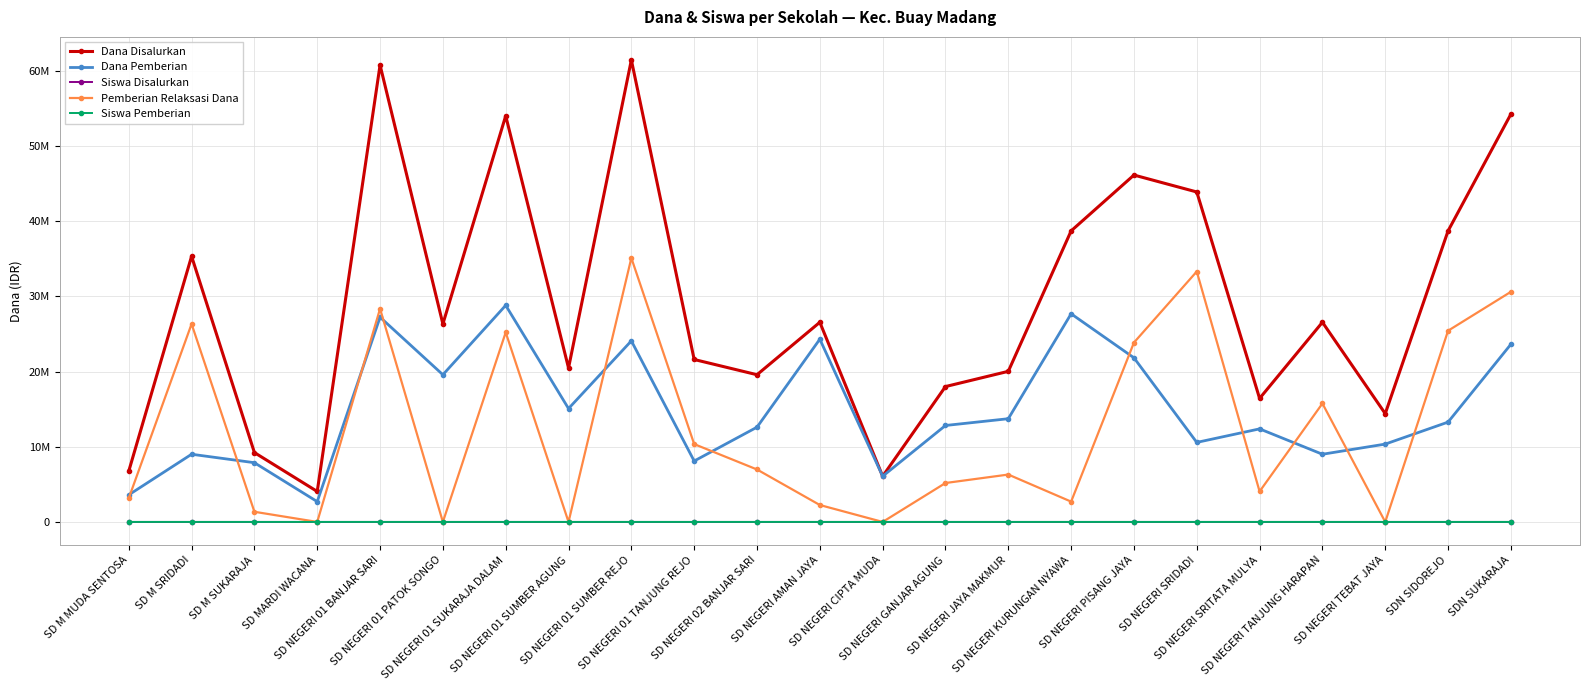

Which has a higher value, SDN SUKARAJA or SD NEGERI TANJUNG HARAPAN?

SDN SUKARAJA